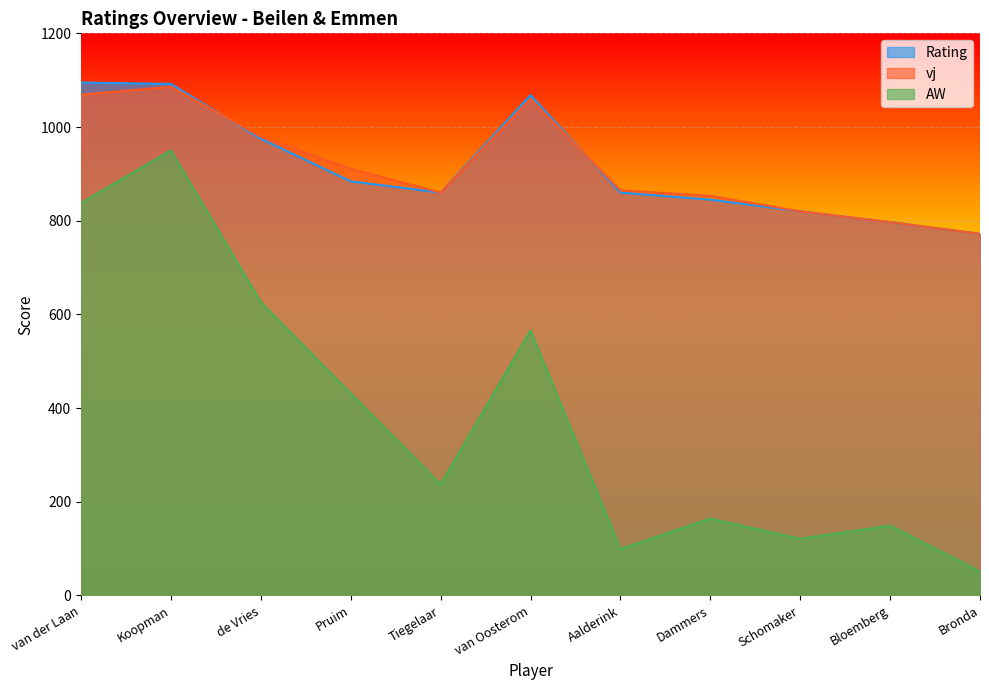

Between which two adjacent categories do vj and Rating first intersect?

Koopman and de Vries